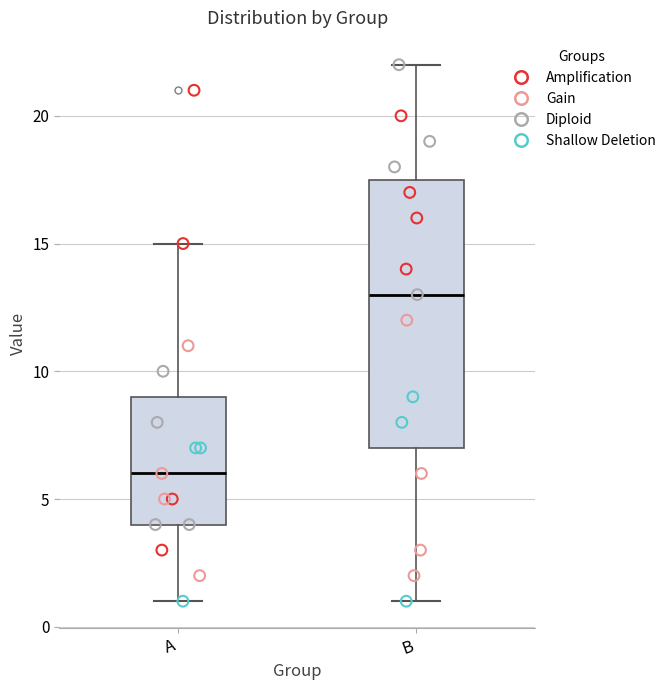

Comparing the boxes themselves (not the whiskers), which one is the tallest?

B